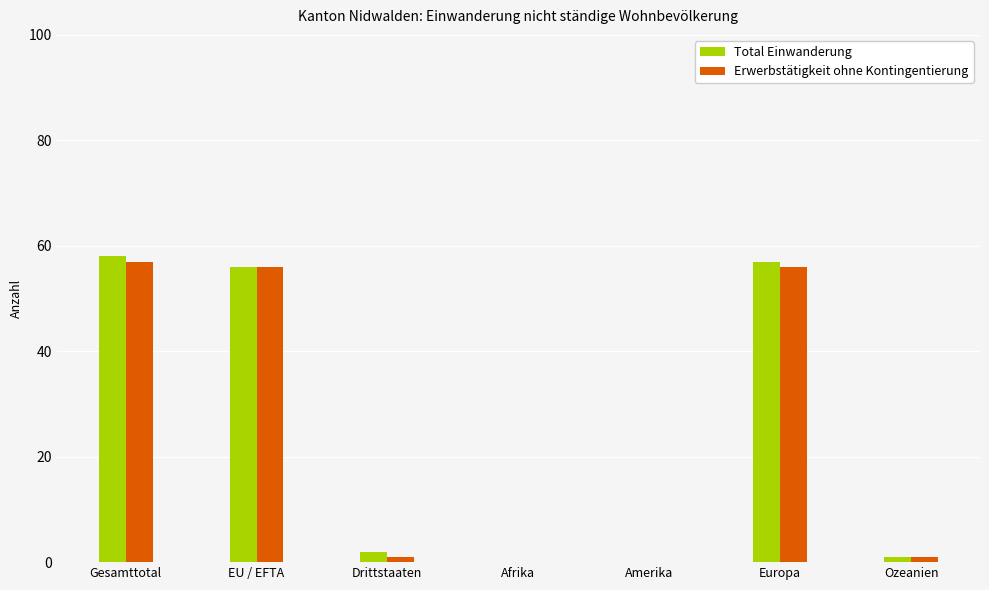

What is the sum of all Erwerbstätigkeit ohne Kontingentierung values?

171